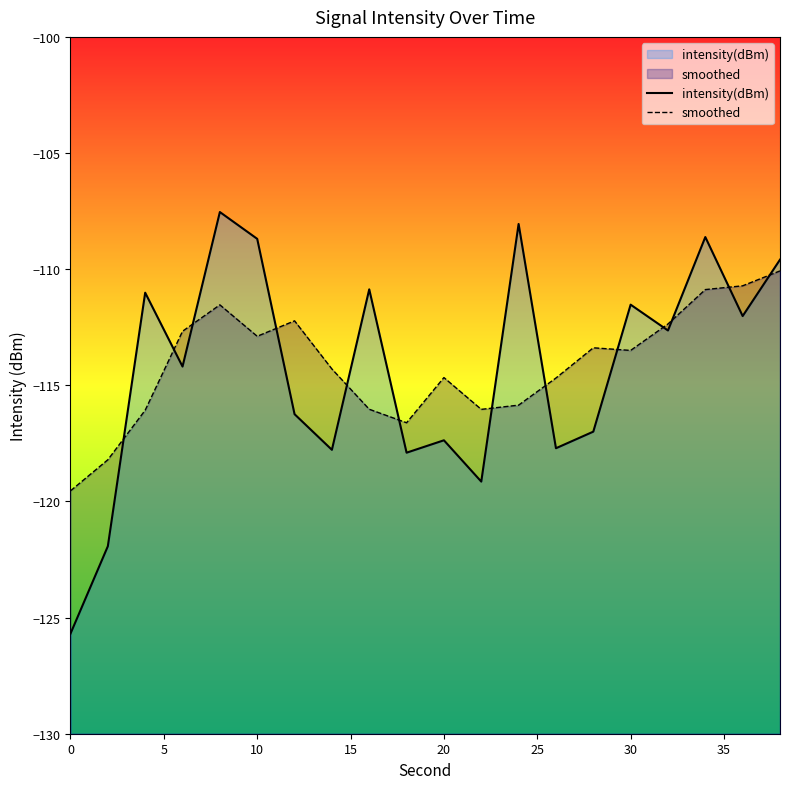

What is the difference between the maximum and minimum values in the smoothed series?

9.5